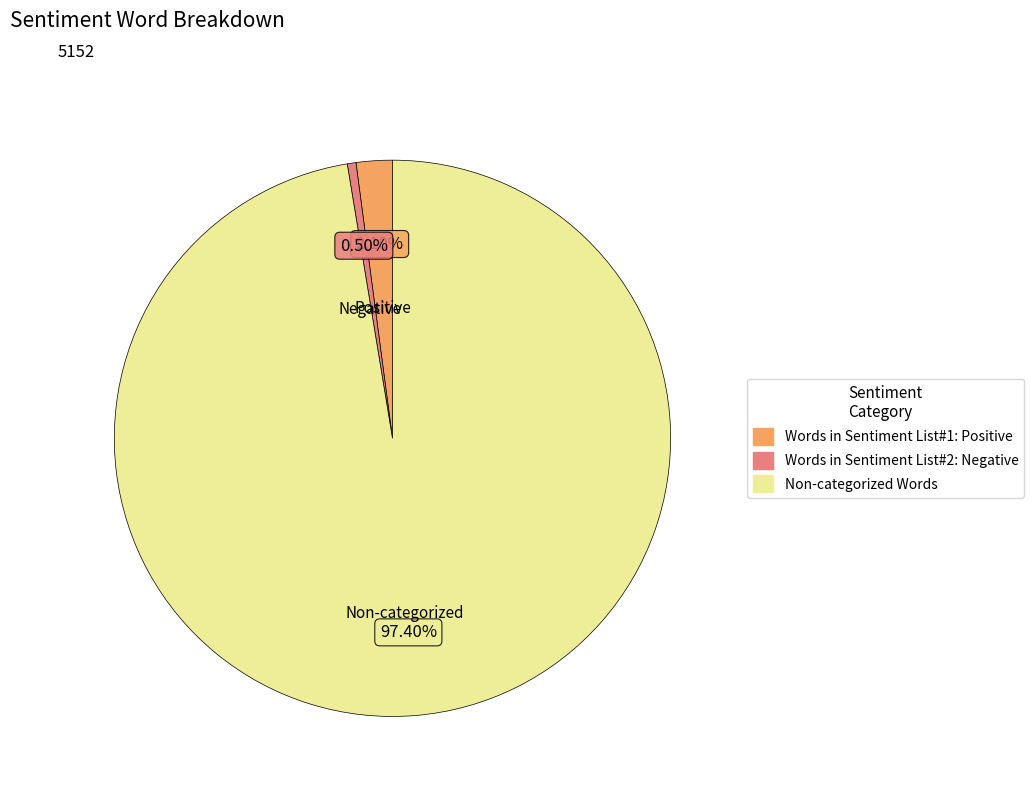

What percentage is the Words in Sentiment List#1: Positive slice, to the nearest percent?

2%